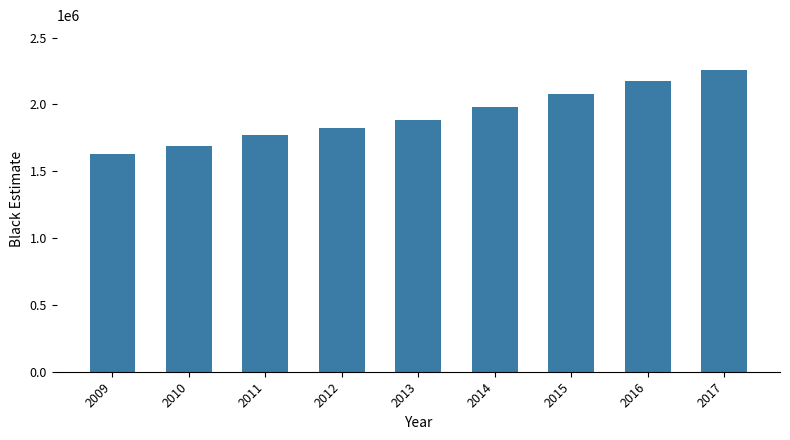

Reading left to right, transcribe all the data shown in this chart.

1632085	1686614	1772449	1821374	1880311	1980455	2077046	2173453	2254180